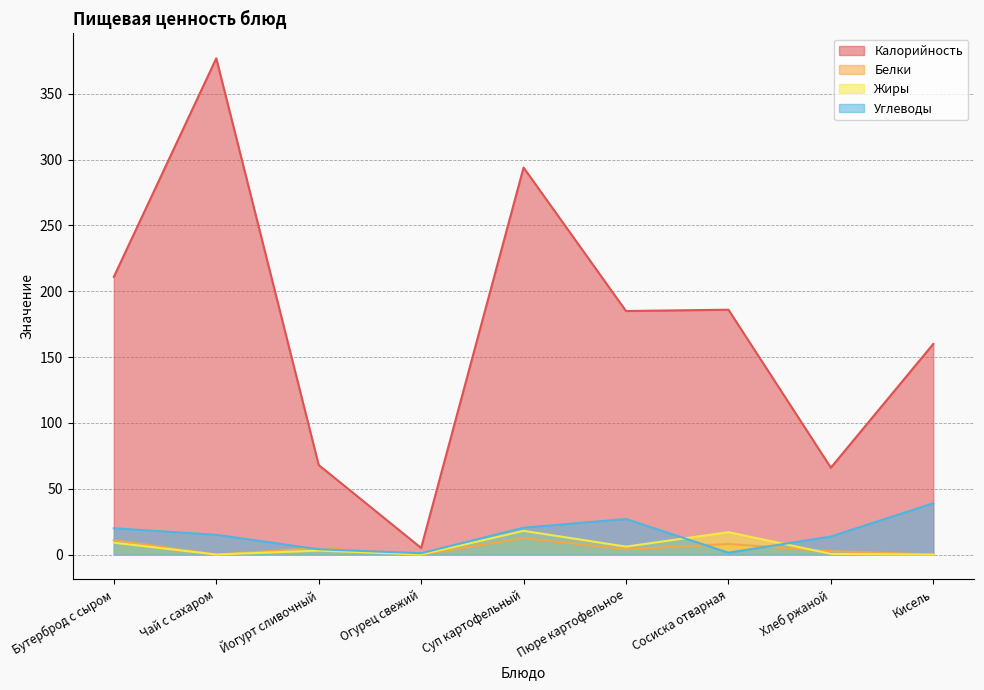

What value does the Углеводы series have at Сосиска отварная?

1.4